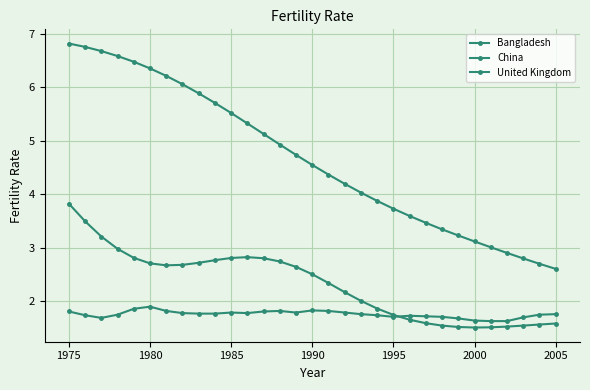

How many categories are shown in the chart?

31